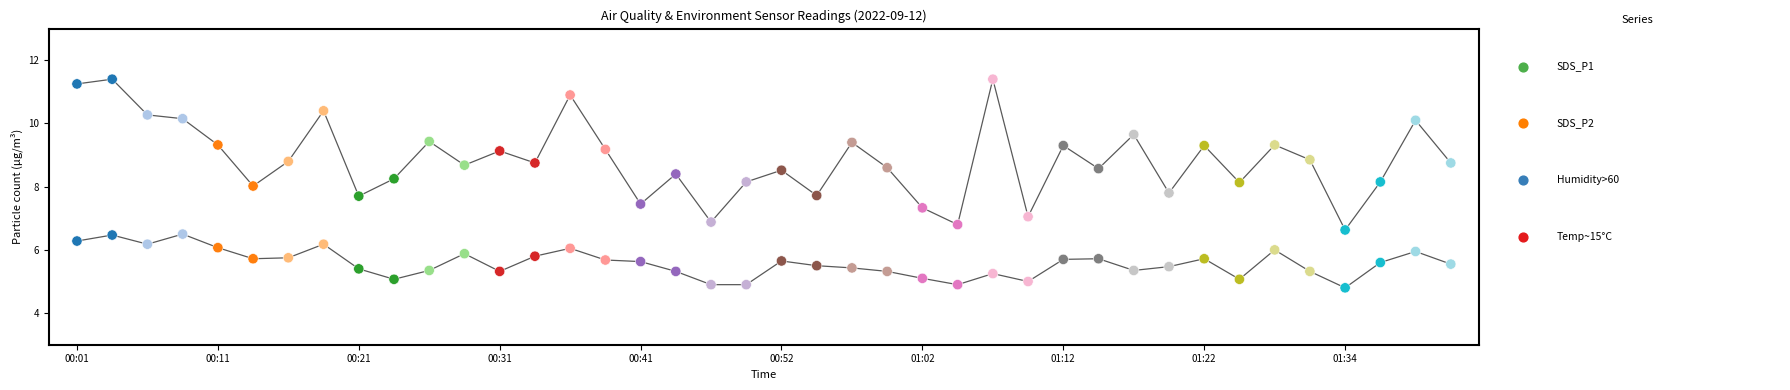

Which series has the largest Y range (max minus min)?

SDS_P1